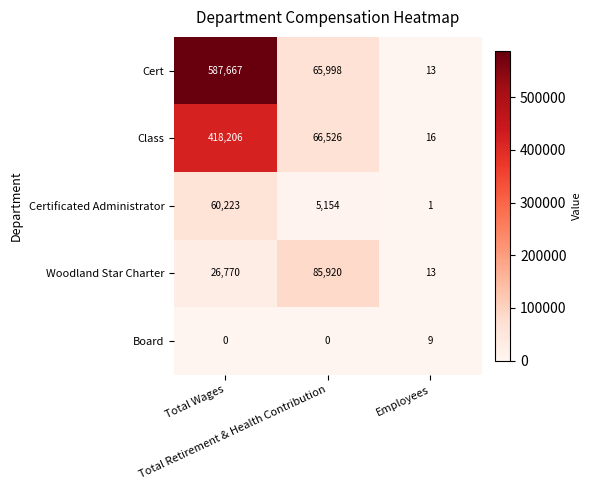

Which series has the widest spread of values?

Cert